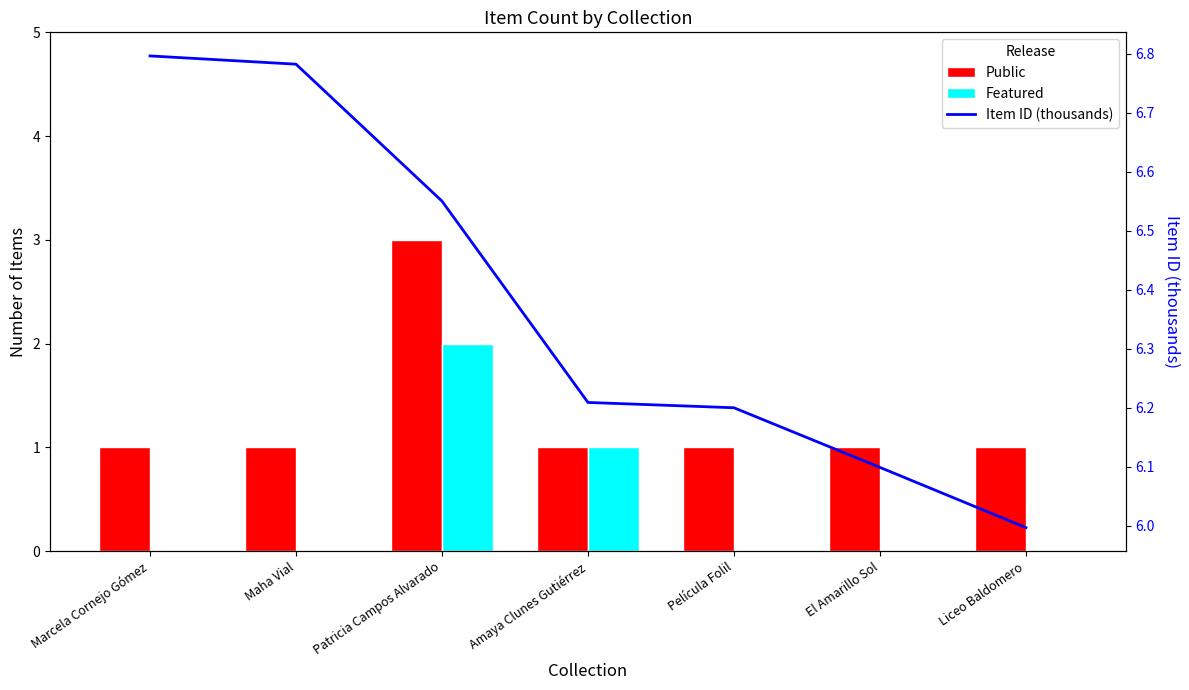

How many Public values are between 1 and 2?

6